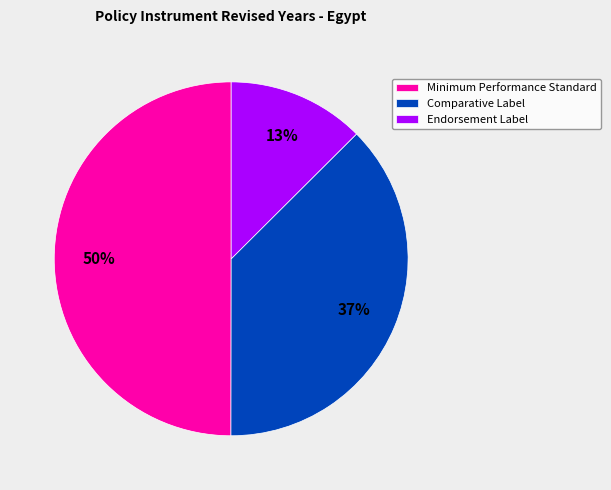

What percentage is the Endorsement Label slice, to the nearest percent?

13%